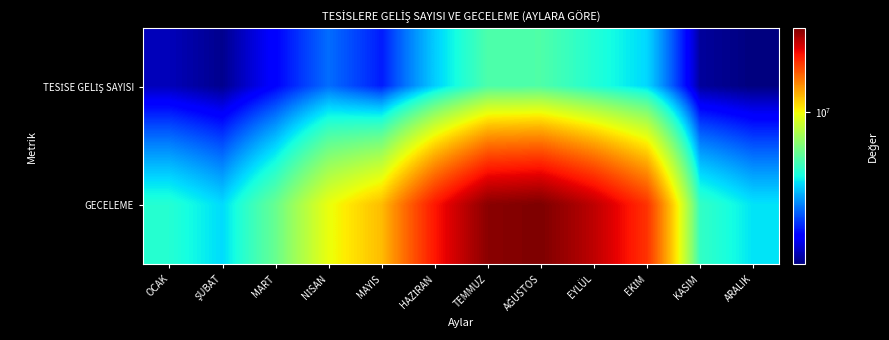

Rank the series at AĞUSTOS from highest to lowest value.

GECELEME, TESİSE GELİŞ SAYISI